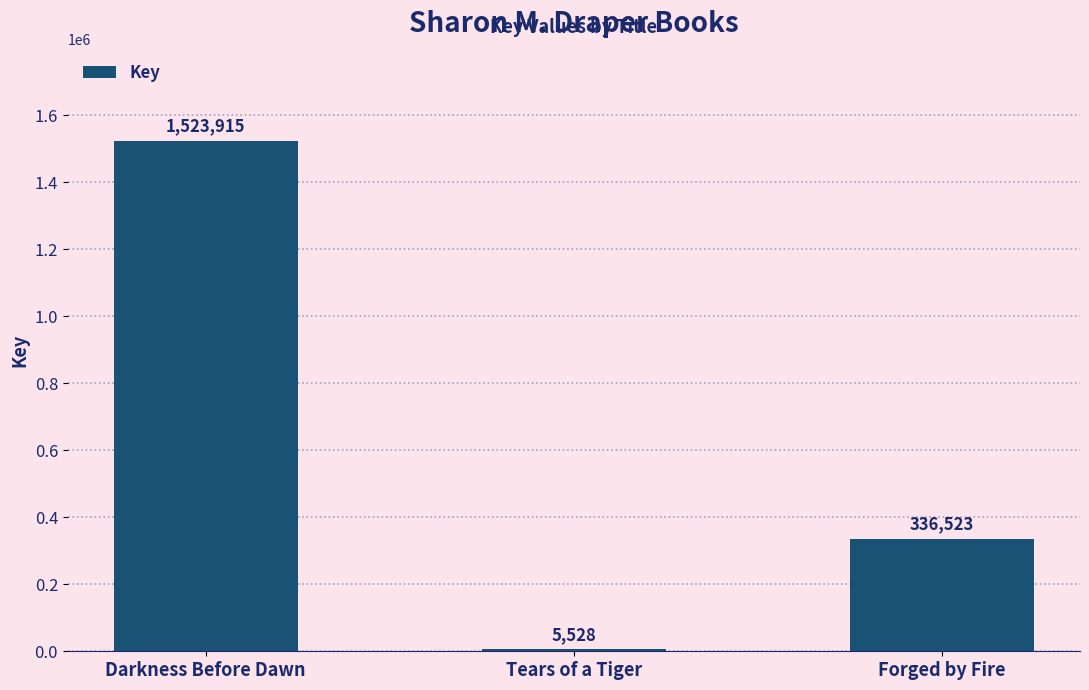

What is the difference between the values at Forged by Fire and Tears of a Tiger?

330995